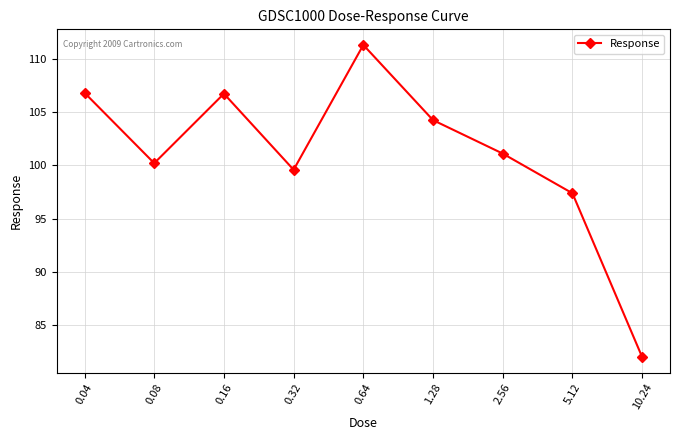

What is the greatest value displayed?

111.3